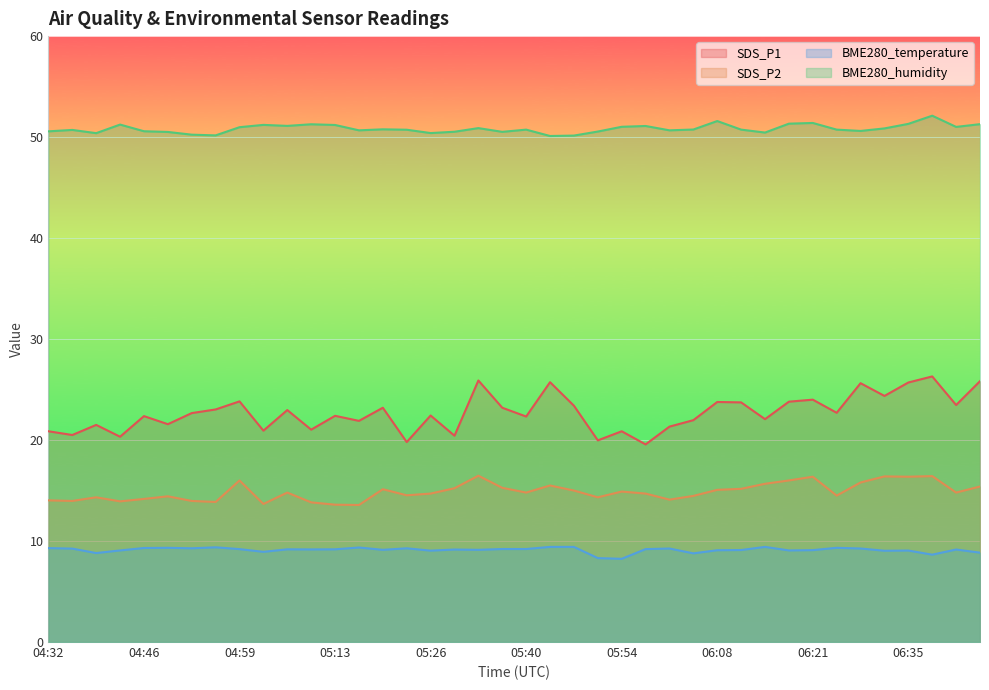

At which label is BME280_humidity closest to 51?

06:42